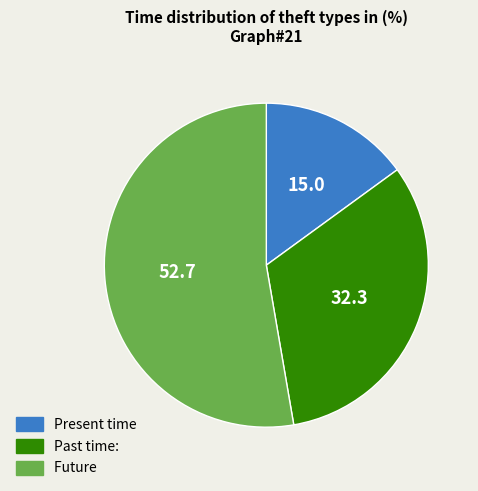

What is the ratio of the value at Future to the value at Past time:?

1.6